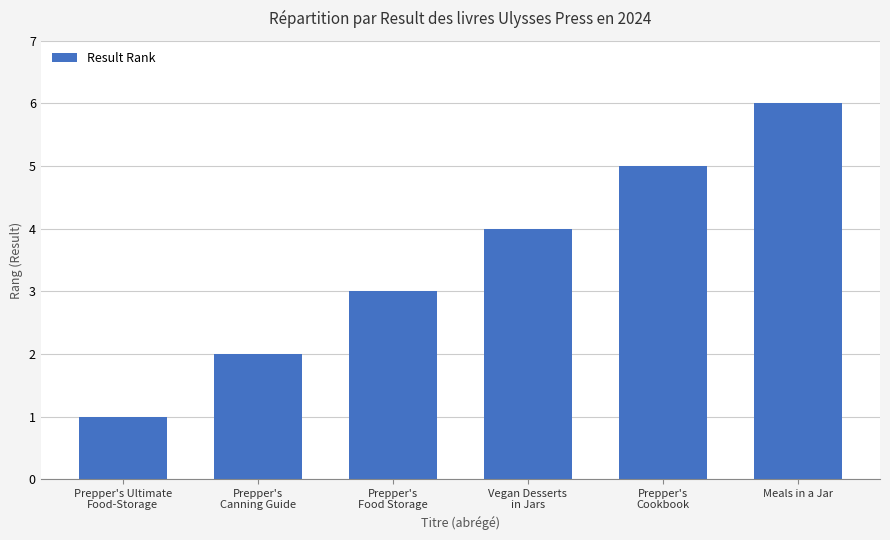

The chart shows a value of 1 at Prepper's Ultimate
Food-Storage. True or false?

True